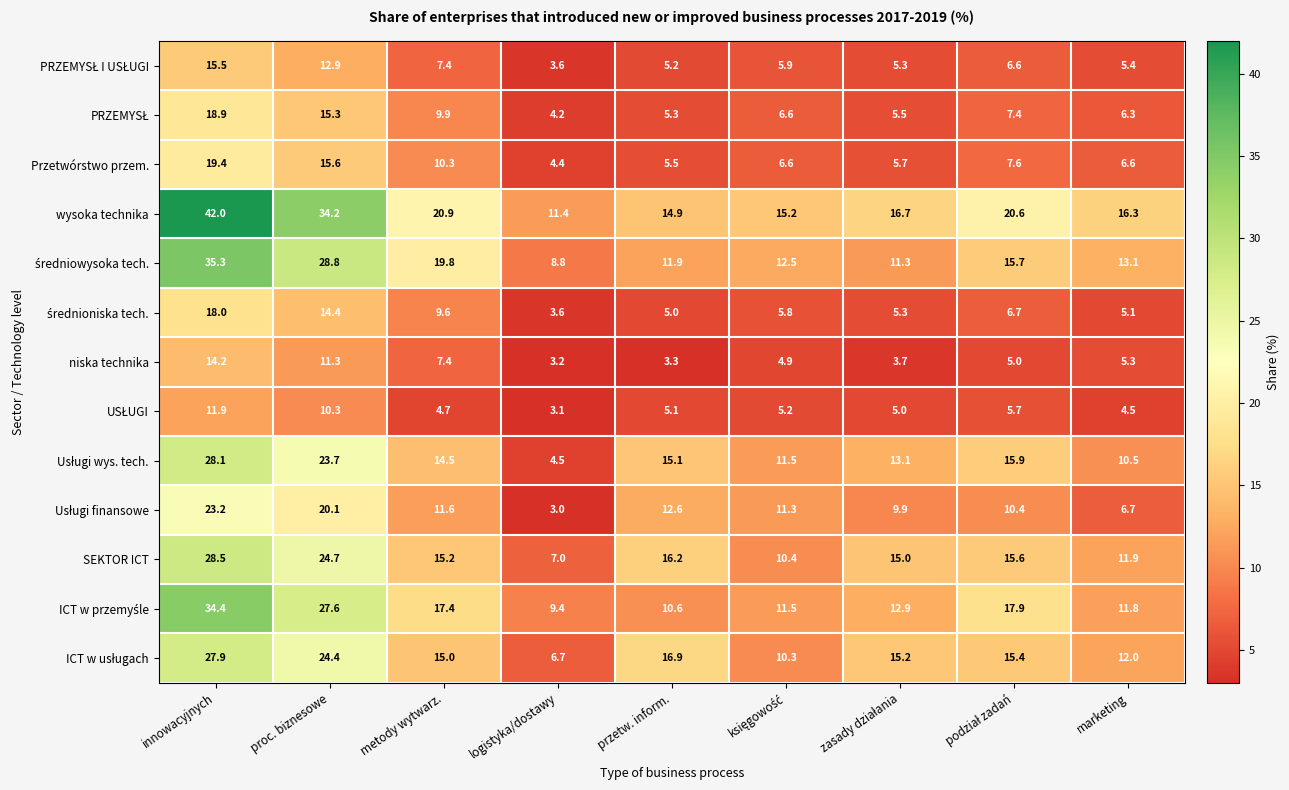

The value of niska technika at innowacyjnych is 14.2. True or false?

True